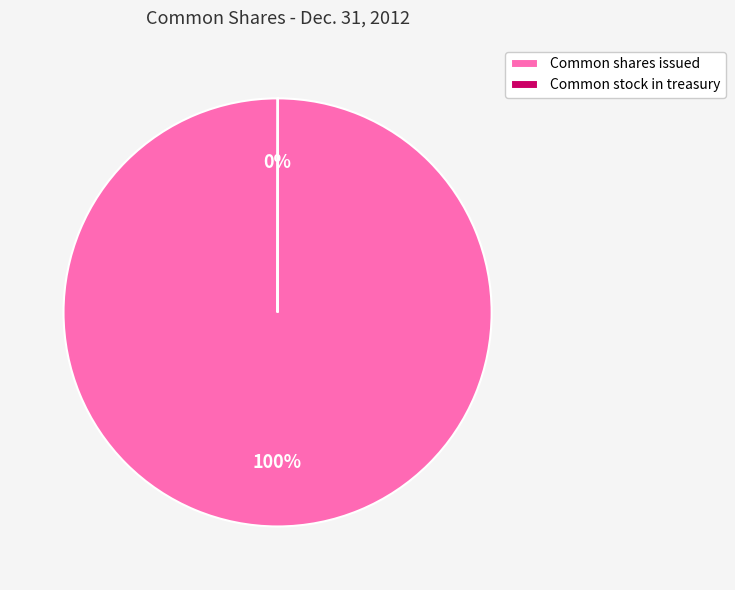

To the nearest percent, what is the difference between the largest and smallest slice percentages?

100%